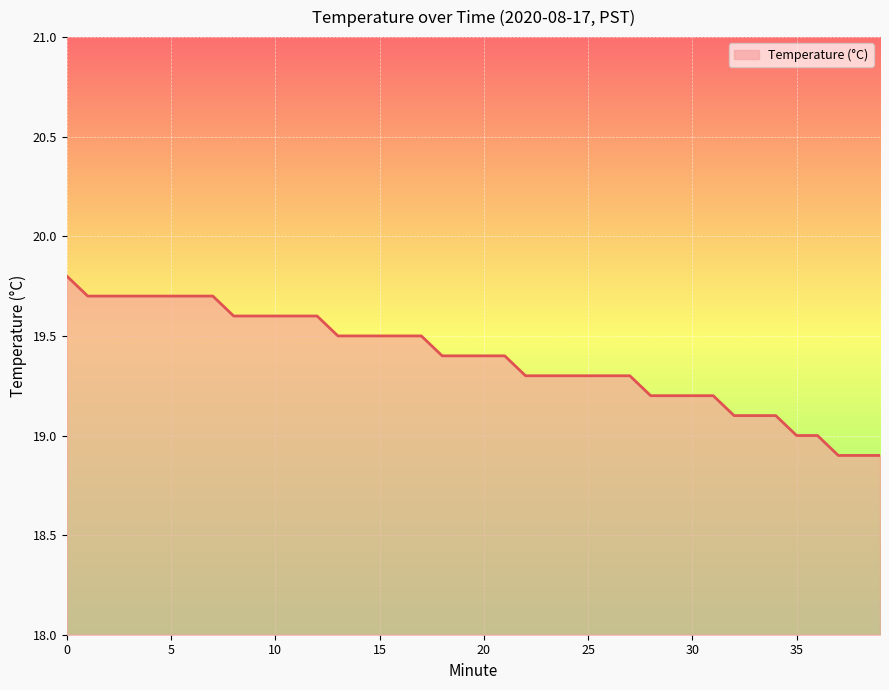

What is the greatest value displayed?

19.8